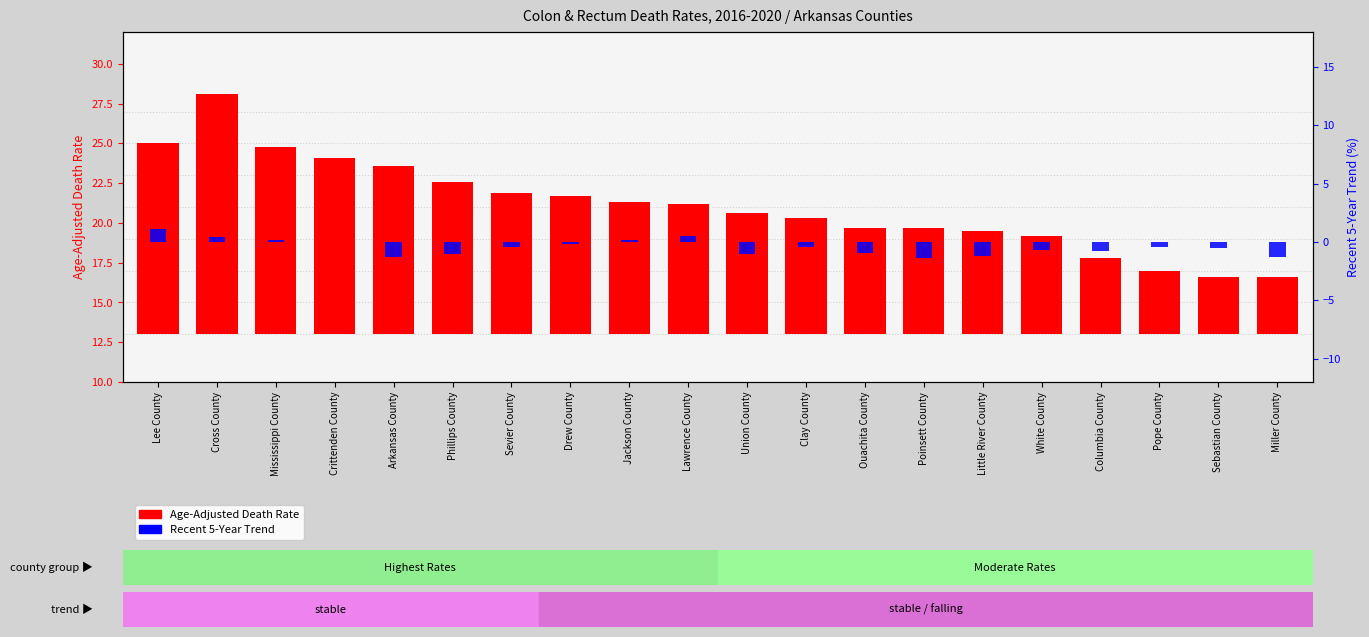

How many negative values does the Recent 5-Year Trend series have?

14